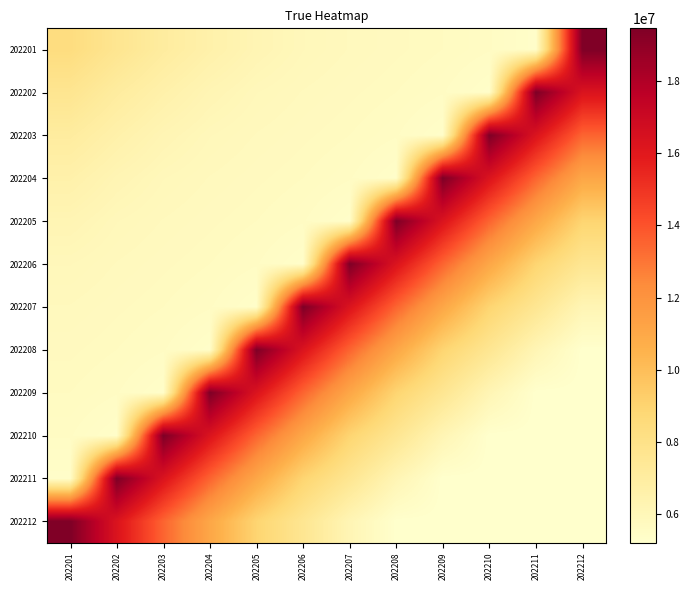

Reading left to right, extract all data points from this chart.

202201: 202201=8371609.0	202202=7650655.6	202203=7039422.3	202204=6577330.1	202205=6189958.6	202206=5942822.1	202207=5818377.3	202208=5733833.7	202209=5658634.5	202210=5558304.5	202211=5344642.4	202212=19459561.8
202202: 202201=7650655.6	202202=7039422.3	202203=6577330.1	202204=6189958.6	202205=5942822.1	202206=5818377.3	202207=5733833.7	202208=5658634.5	202209=5558304.5	202210=5344642.4	202211=19459561.8	202212=16286458.9
202203: 202201=7039422.3	202202=6577330.1	202203=6189958.6	202204=5942822.1	202205=5818377.3	202206=5733833.7	202207=5658634.5	202208=5558304.5	202209=5344642.4	202210=19459561.8	202211=16286458.9	202212=13489632.2
202204: 202201=6577330.1	202202=6189958.6	202203=5942822.1	202204=5818377.3	202205=5733833.7	202206=5658634.5	202207=5558304.5	202208=5344642.4	202209=19459561.8	202210=16286458.9	202211=13489632.2	202212=11083794.9
202205: 202201=6189958.6	202202=5942822.1	202203=5818377.3	202204=5733833.7	202205=5658634.5	202206=5558304.5	202207=5344642.4	202208=19459561.8	202209=16286458.9	202210=13489632.2	202211=11083794.9	202212=8961959.2
202206: 202201=5942822.1	202202=5818377.3	202203=5733833.7	202204=5658634.5	202205=5558304.5	202206=5344642.4	202207=19459561.8	202208=16286458.9	202209=13489632.2	202210=11083794.9	202211=8961959.2	202212=7595652.4
202207: 202201=5818377.3	202202=5733833.7	202203=5658634.5	202204=5558304.5	202205=5344642.4	202206=19459561.8	202207=16286458.9	202208=13489632.2	202209=11083794.9	202210=8961959.2	202211=7595652.4	202212=6168073.9
202208: 202201=5733833.7	202202=5658634.5	202203=5558304.5	202204=5344642.4	202205=19459561.8	202206=16286458.9	202207=13489632.2	202208=11083794.9	202209=8961959.2	202210=7595652.4	202211=6168073.9	202212=5212951.6
202209: 202201=5658634.5	202202=5558304.5	202203=5344642.4	202204=19459561.8	202205=16286458.9	202206=13489632.2	202207=11083794.9	202208=8961959.2	202209=7595652.4	202210=6168073.9	202211=5212951.6	202212=5212951.6
202210: 202201=5558304.5	202202=5344642.4	202203=19459561.8	202204=16286458.9	202205=13489632.2	202206=11083794.9	202207=8961959.2	202208=7595652.4	202209=6168073.9	202210=5212951.6	202211=5212951.6	202212=5212951.6
202211: 202201=5344642.4	202202=19459561.8	202203=16286458.9	202204=13489632.2	202205=11083794.9	202206=8961959.2	202207=7595652.4	202208=6168073.9	202209=5212951.6	202210=5212951.6	202211=5212951.6	202212=5212951.6
202212: 202201=19459561.8	202202=16286458.9	202203=13489632.2	202204=11083794.9	202205=8961959.2	202206=7595652.4	202207=6168073.9	202208=5212951.6	202209=5212951.6	202210=5212951.6	202211=5212951.6	202212=5212951.6